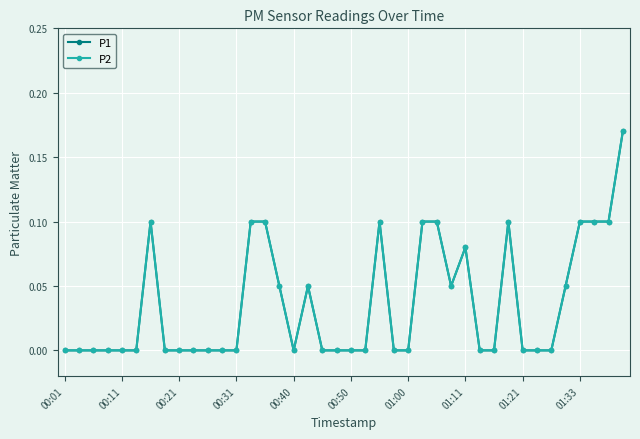

Reading left to right, transcribe all the data shown in this chart.

P1: 0.0	0.0	0.0	0.0	0.0	0.0	0.1	0.0	0.0	0.0	0.0	0.0	0.0	0.1	0.1	0.1	0.0	0.1	0.0	0.0	0.0	0.0	0.1	0.0	0.0	0.1	0.1	0.1	0.1	0.0	0.0	0.1	0.0	0.0	0.0	0.1	0.1	0.1	0.1	0.2
P2: 0.0	0.0	0.0	0.0	0.0	0.0	0.1	0.0	0.0	0.0	0.0	0.0	0.0	0.1	0.1	0.1	0.0	0.1	0.0	0.0	0.0	0.0	0.1	0.0	0.0	0.1	0.1	0.1	0.1	0.0	0.0	0.1	0.0	0.0	0.0	0.1	0.1	0.1	0.1	0.2